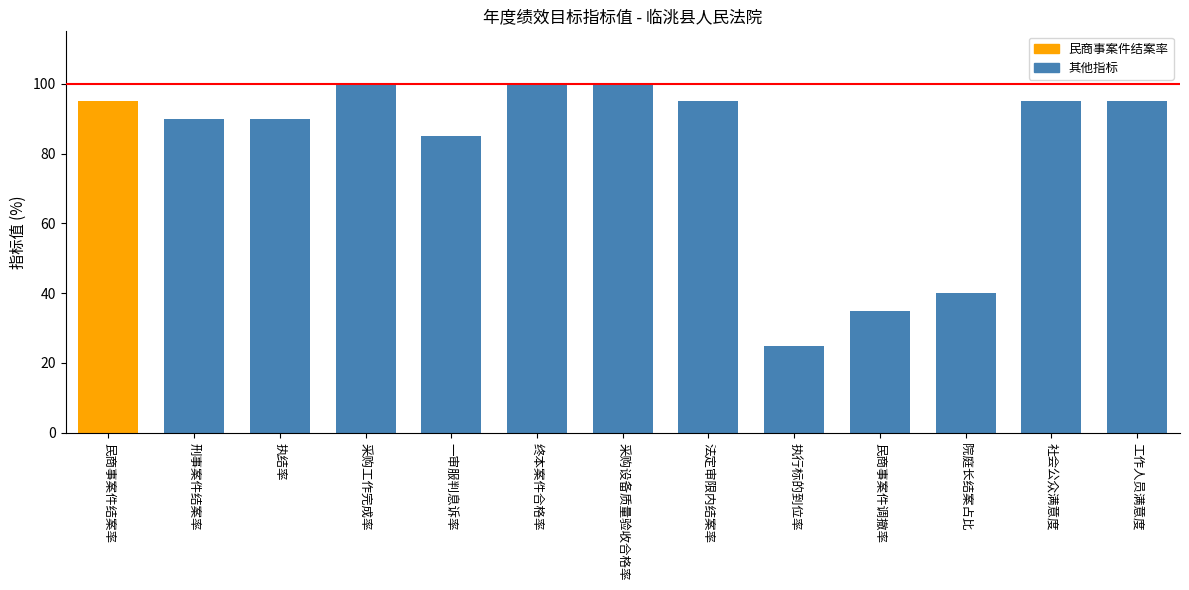

True or false: the data shows 35 at 民商事案件调撤率.

True